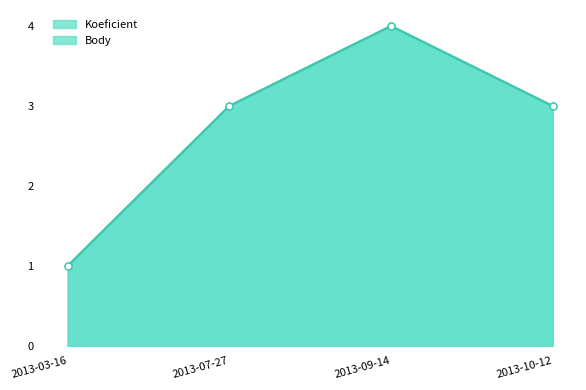

How many Body values are between 3 and 4?

3